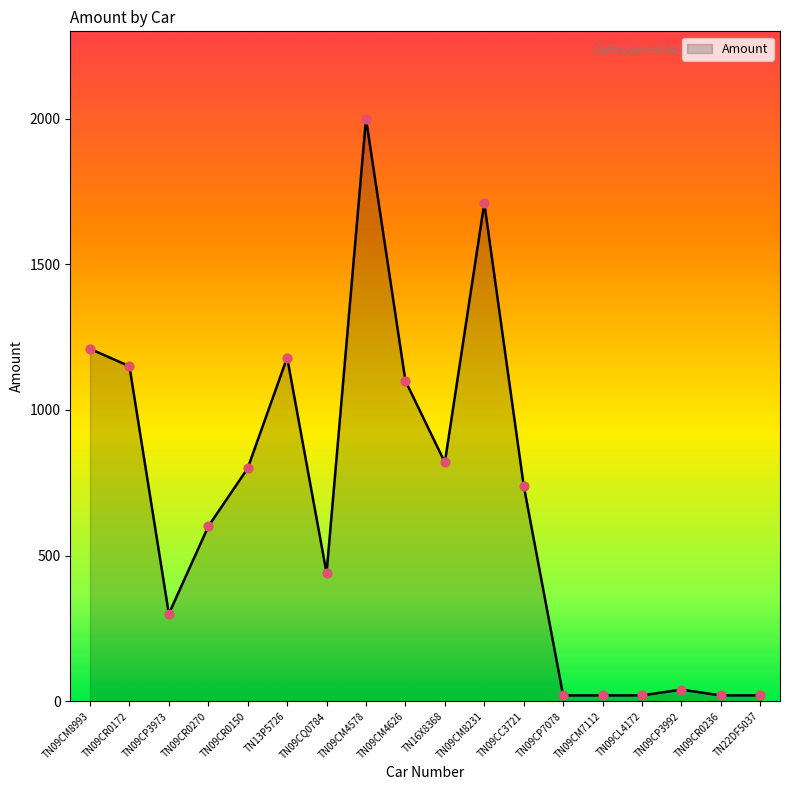

What is the change in value from TN13P5726 to TN09CC3721?

-440